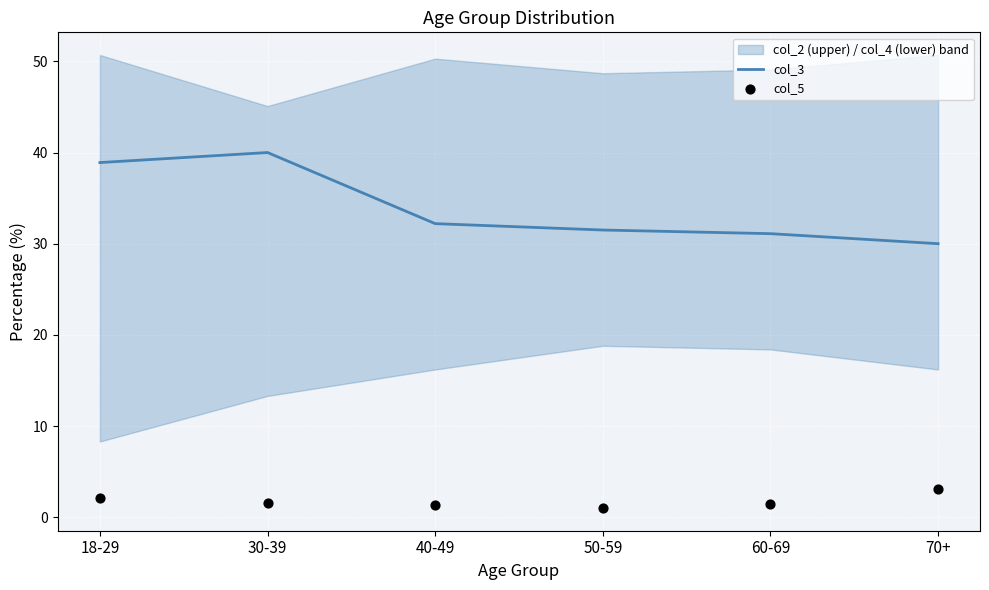

At how many categories does at least one series exceed 28?

6